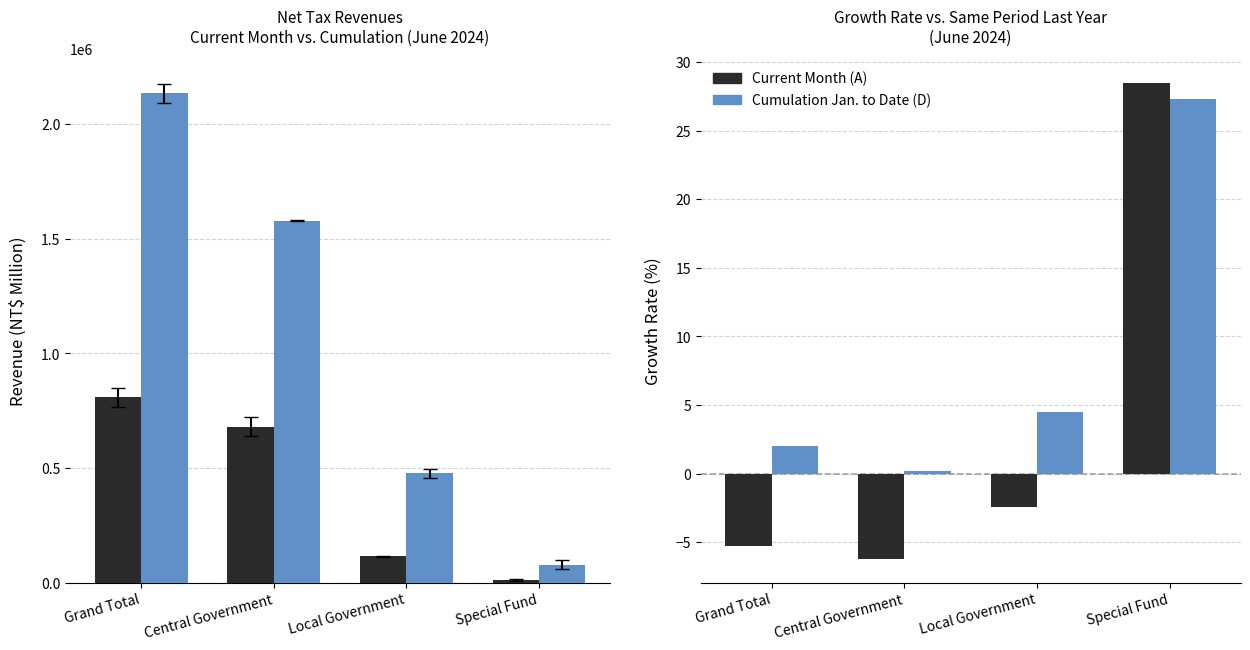

How many series are shown in this chart?

2